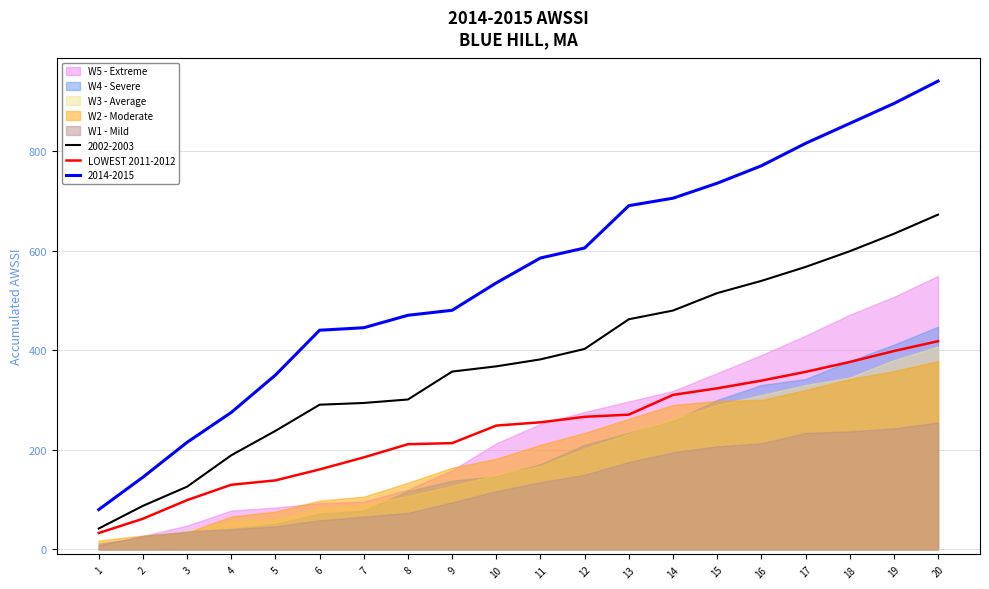

Rank the categories by value from highest to lowest.

20, 19, 18, 17, 16, 15, 14, 13, 12, 11, 10, 9, 8, 7, 6, 5, 4, 3, 2, 1